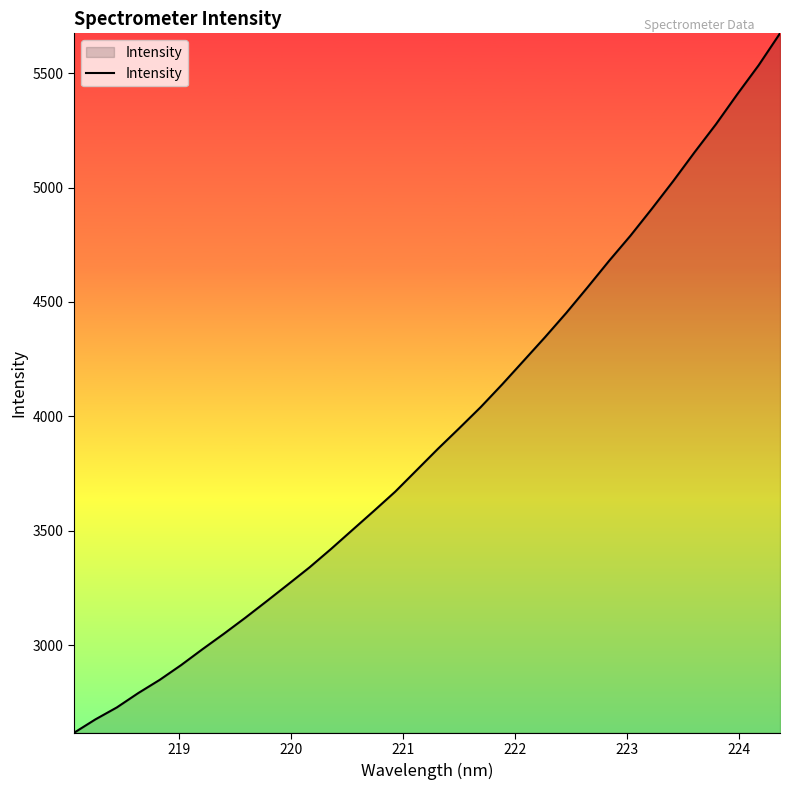

What is the minimum value shown in the chart?

2616.8